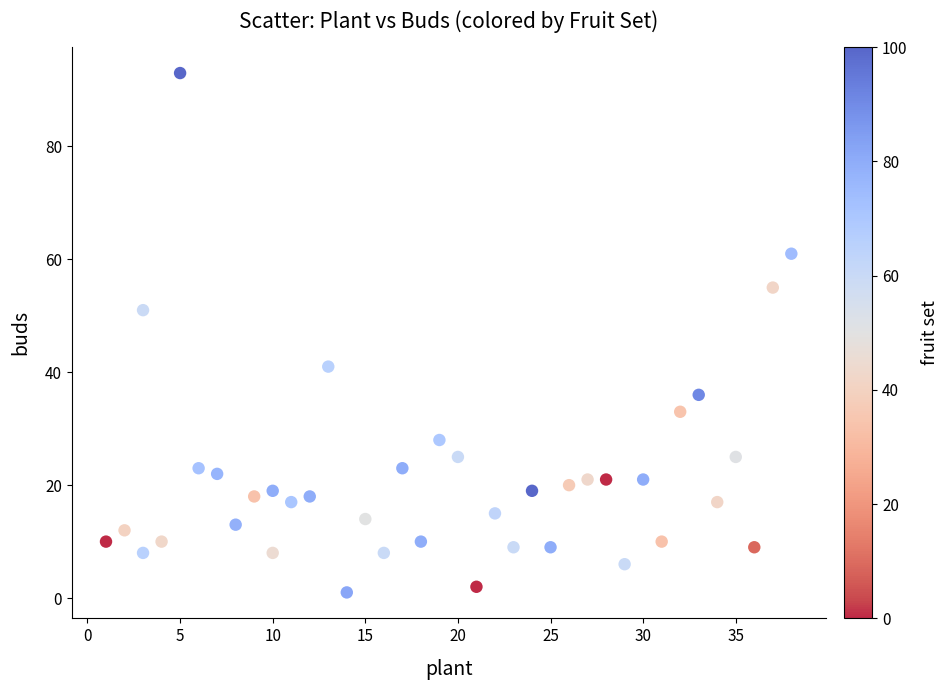

What Y value in the scatter plot is closest to 47?

51